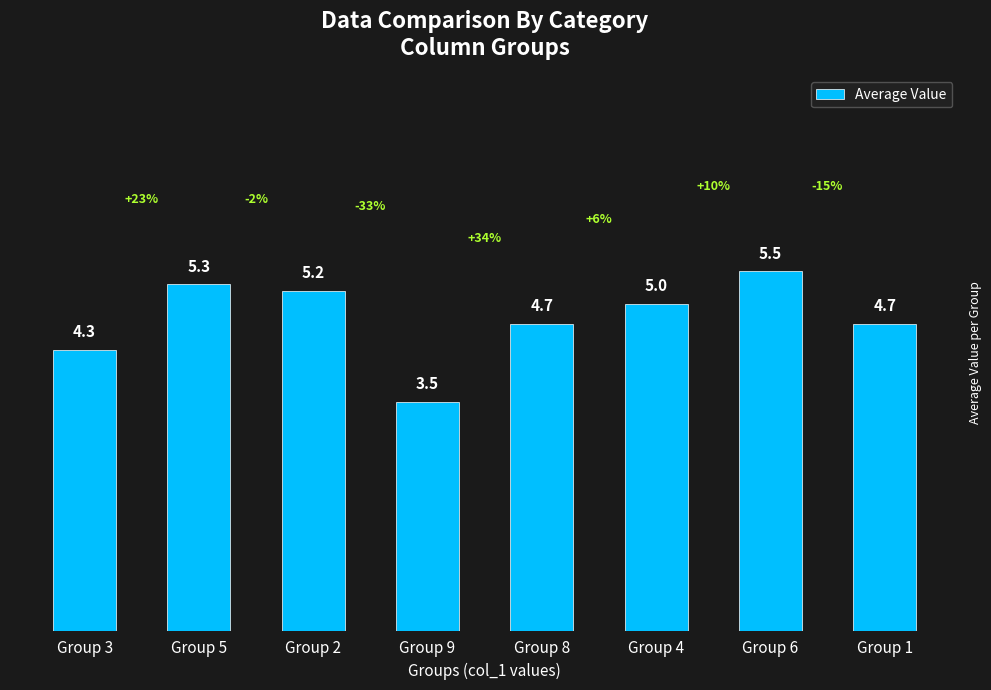

What is the approximate value at Group 5?

5.3